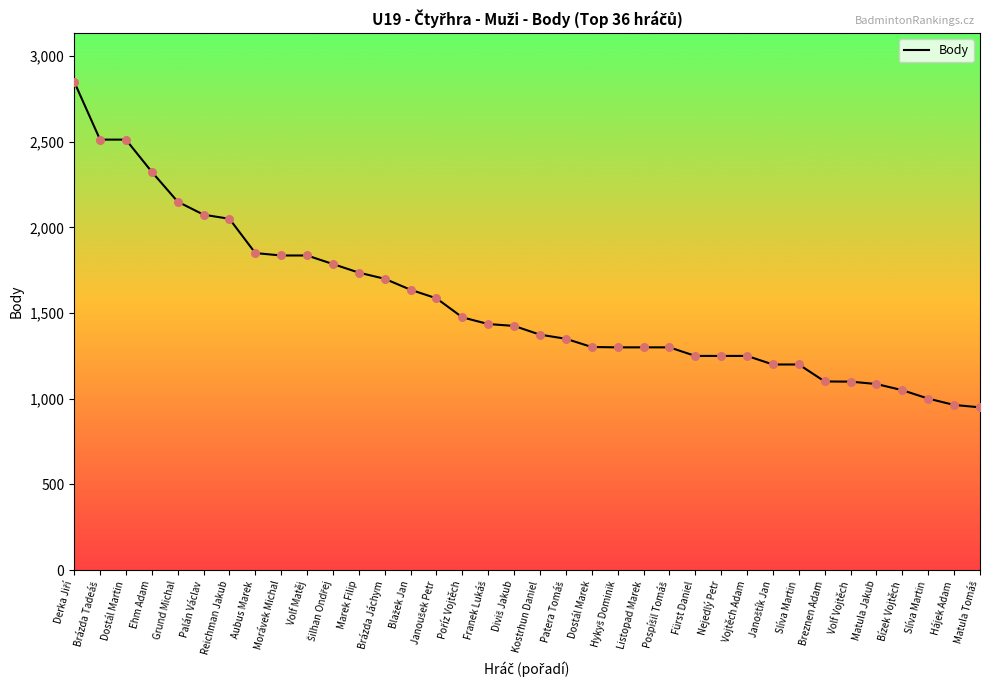

What is the ratio of the value at Slíva Martin to the value at Matula Jakub?

1.1